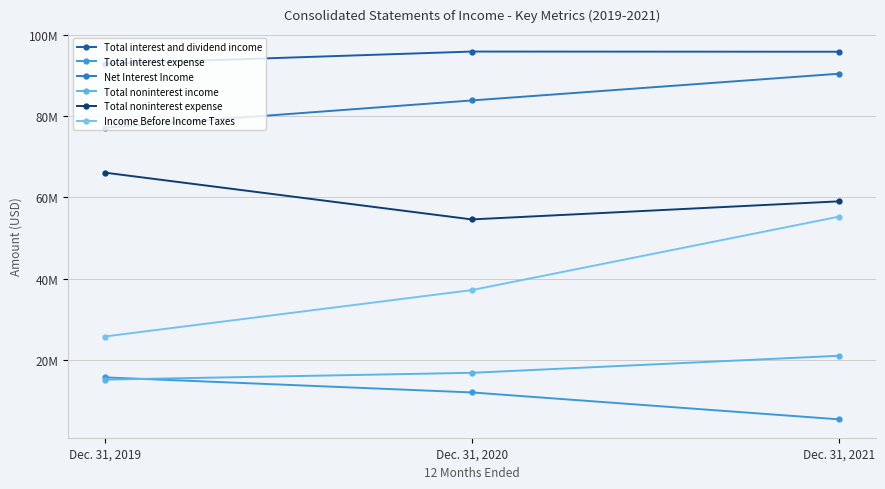

Which category has the lowest value across all series?

Dec. 31, 2021